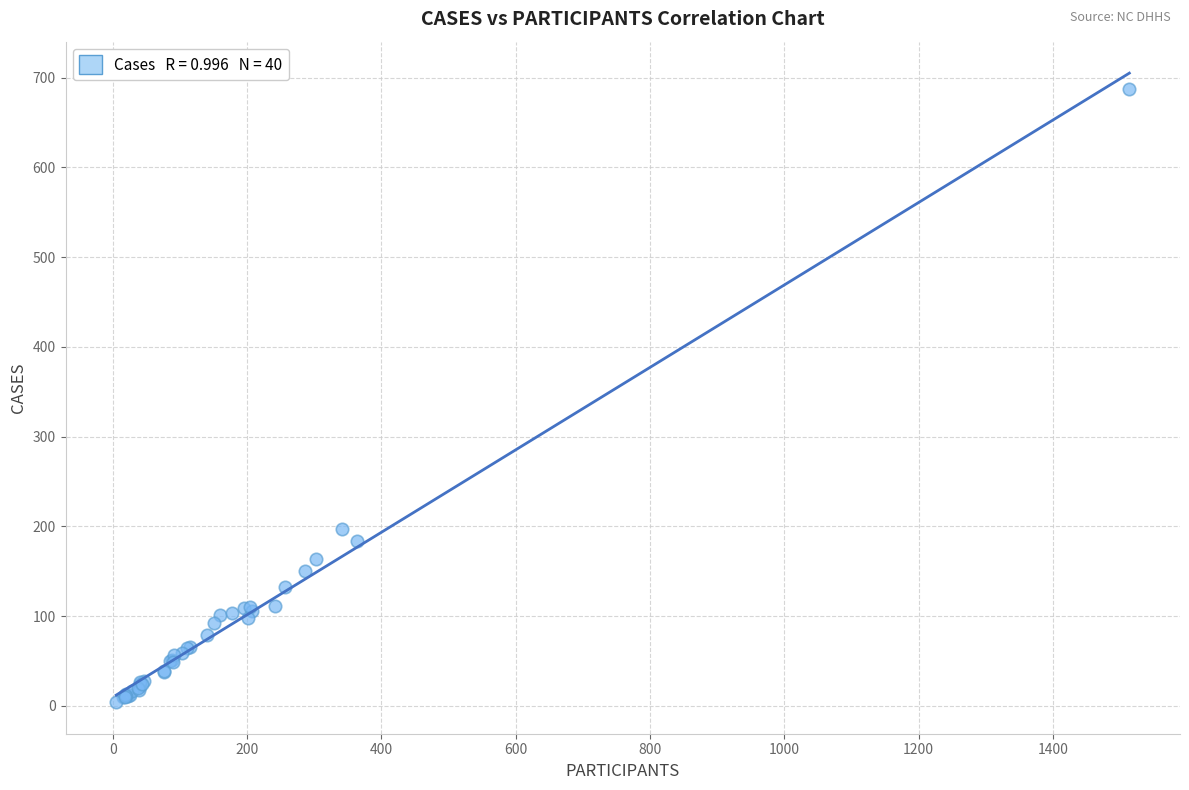

What Y value in the scatter plot is closest to 345?

197